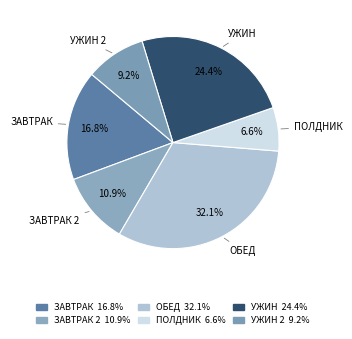

Count the number of slices in the pie.

6